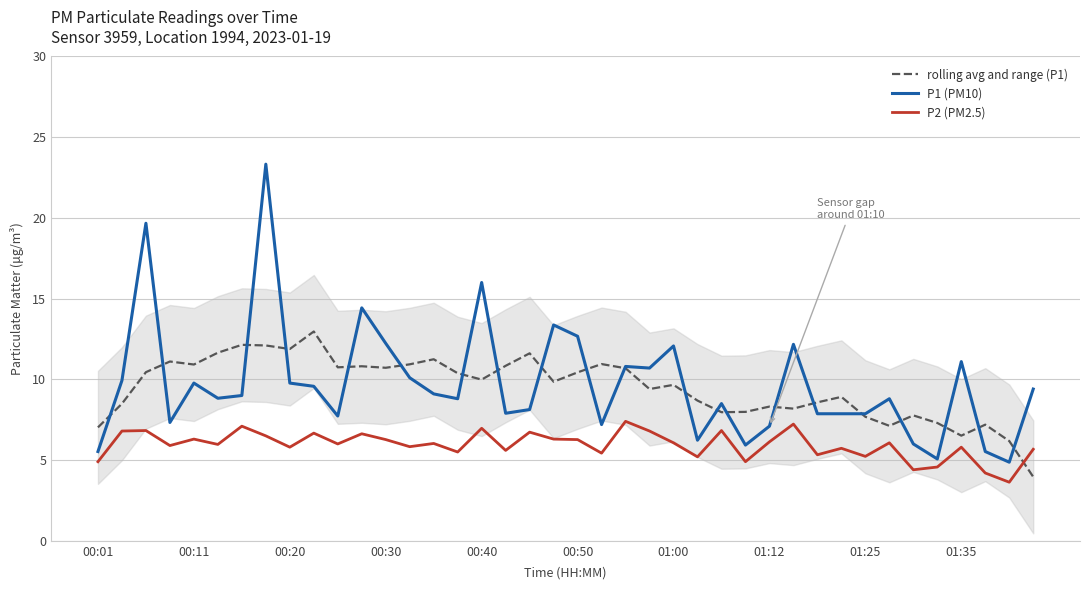

The value of P2 (PM2.5) at 00:20 is 1.6. True or false?

False